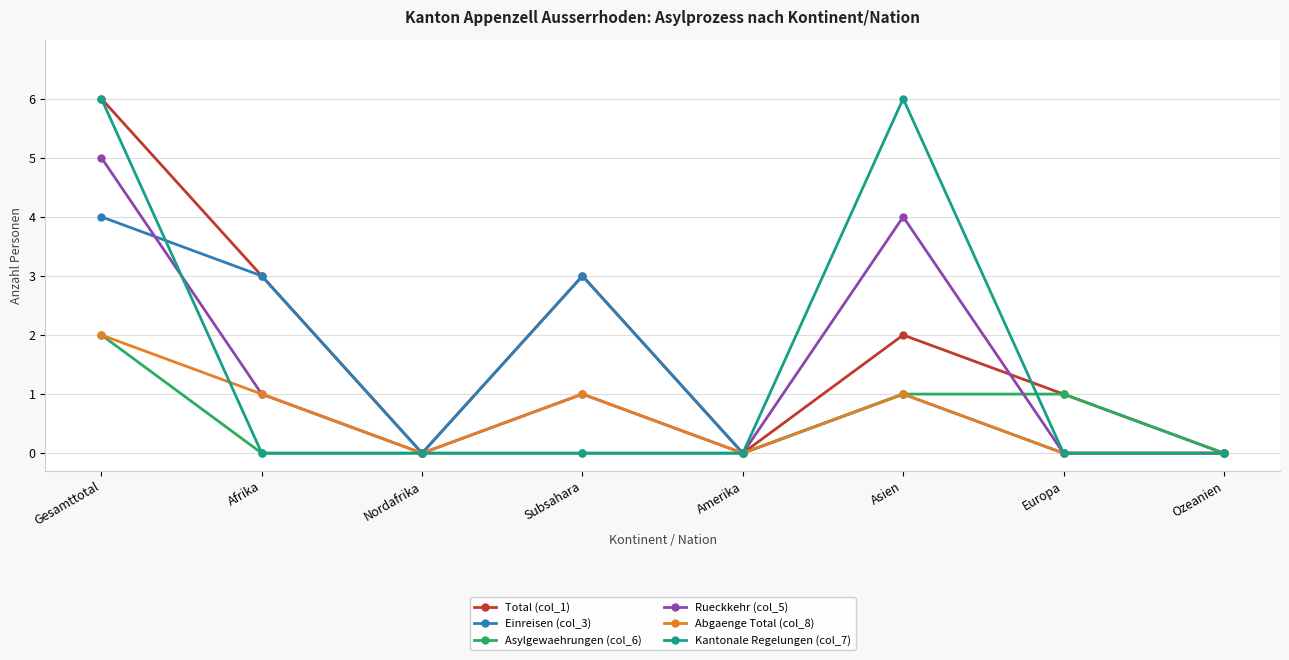

Reading right to left, extract all data points from this chart.

Total (col_1): Ozeanien=0	Europa=1	Asien=2	Amerika=0	Subsahara=3	Nordafrika=0	Afrika=3	Gesamttotal=6
Einreisen (col_3): Ozeanien=0	Europa=0	Asien=1	Amerika=0	Subsahara=3	Nordafrika=0	Afrika=3	Gesamttotal=4
Asylgewaehrungen (col_6): Ozeanien=0	Europa=1	Asien=1	Amerika=0	Subsahara=0	Nordafrika=0	Afrika=0	Gesamttotal=2
Rueckkehr (col_5): Ozeanien=0	Europa=0	Asien=4	Amerika=0	Subsahara=1	Nordafrika=0	Afrika=1	Gesamttotal=5
Abgaenge Total (col_8): Ozeanien=0	Europa=0	Asien=1	Amerika=0	Subsahara=1	Nordafrika=0	Afrika=1	Gesamttotal=2
Kantonale Regelungen (col_7): Ozeanien=0	Europa=0	Asien=6	Amerika=0	Subsahara=0	Nordafrika=0	Afrika=0	Gesamttotal=6